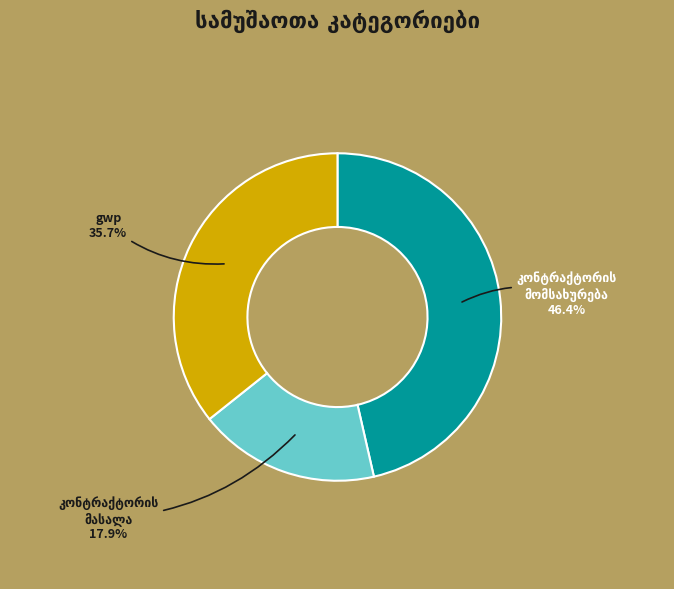

How many segments does this pie chart have?

3